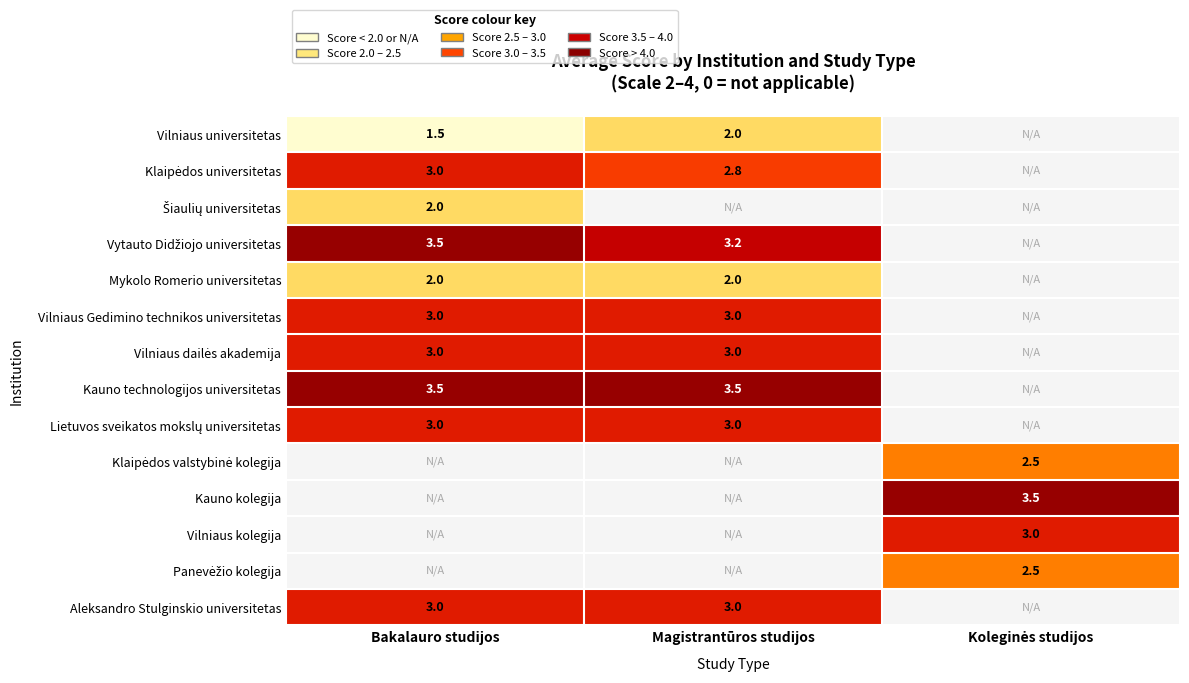

At which category does the chart reach its peak across all series?

Bakalauro studijos